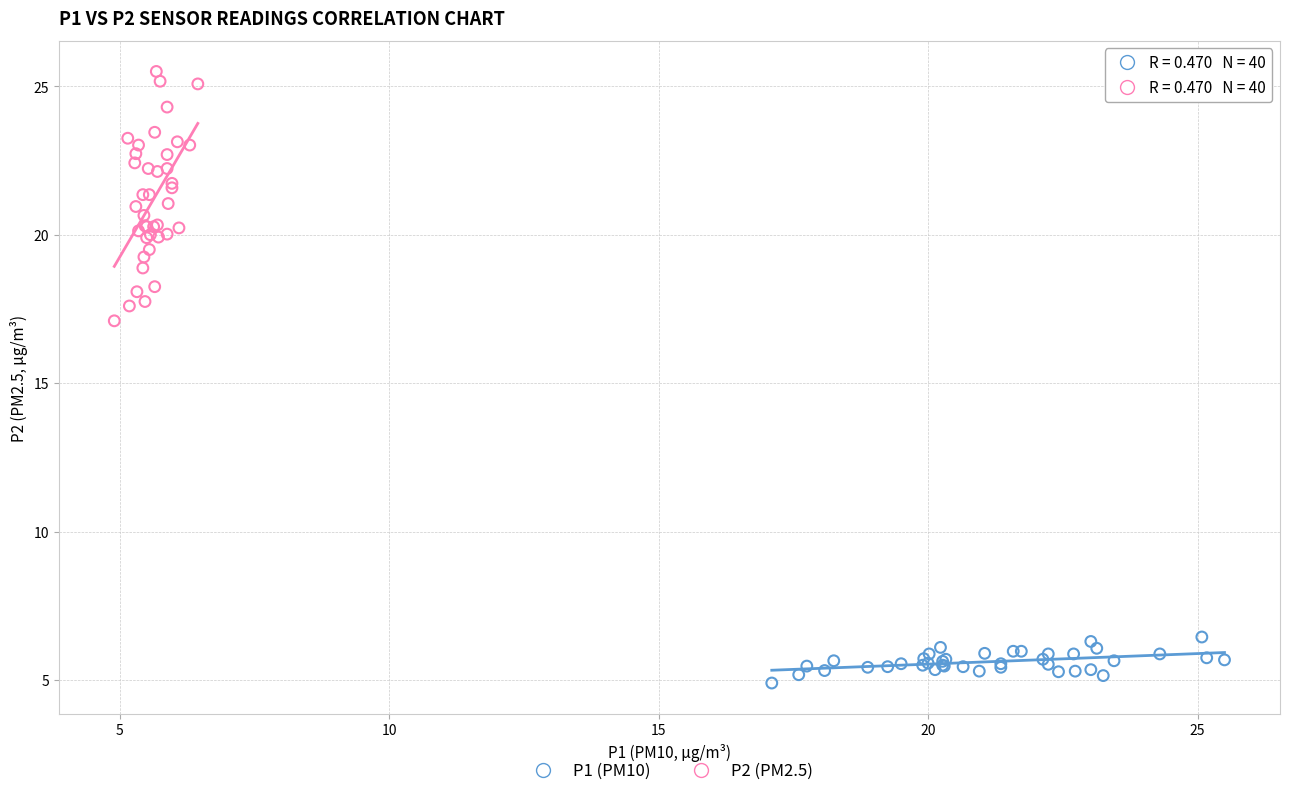

Which series reaches the maximum Y coordinate?

P2 (PM2.5)